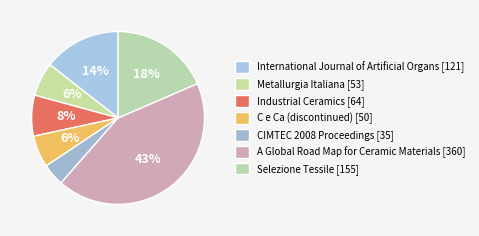

Is it true that CIMTEC 2008 Proceedings is 4% of the pie?

True